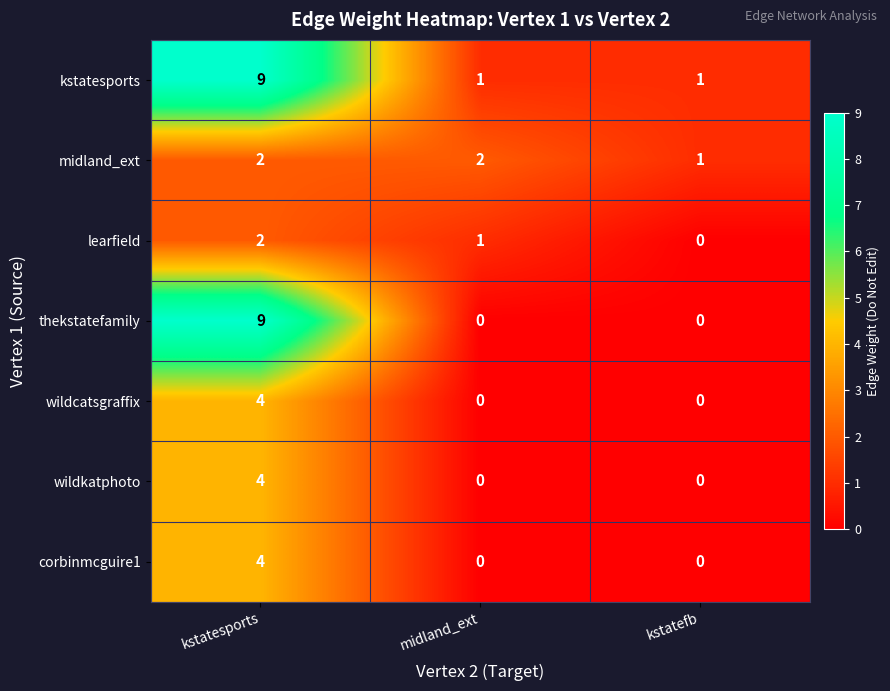

How many data points does each series have?

3